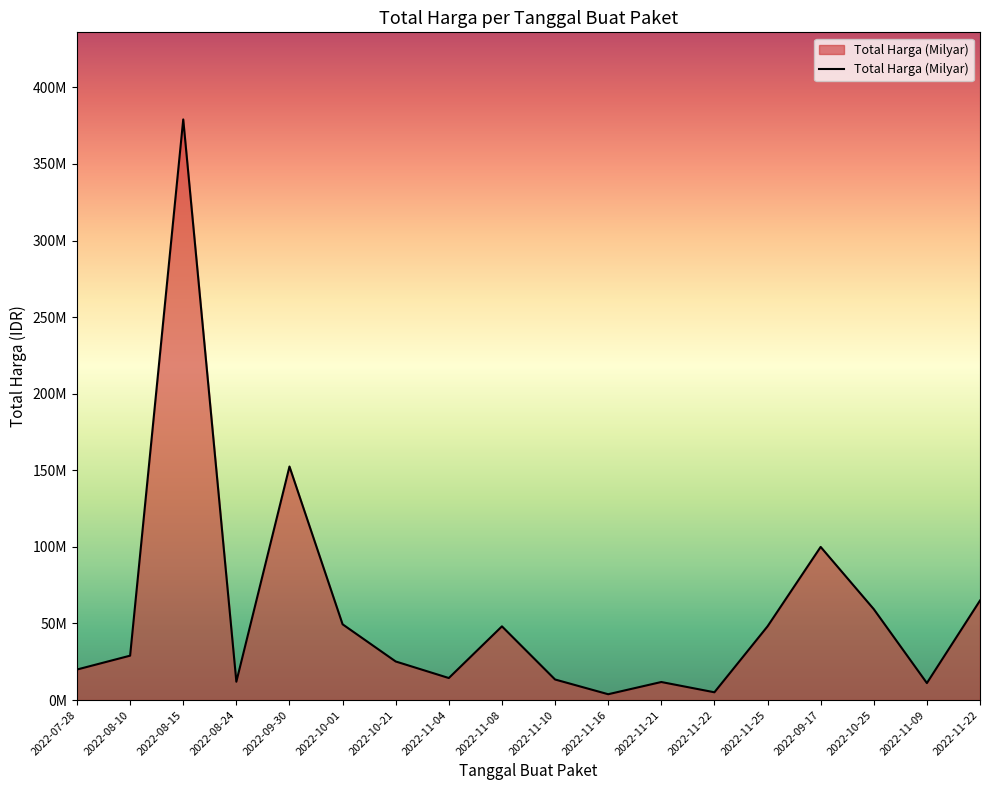

At which label does the data first exceed 29000000?

2022-08-15